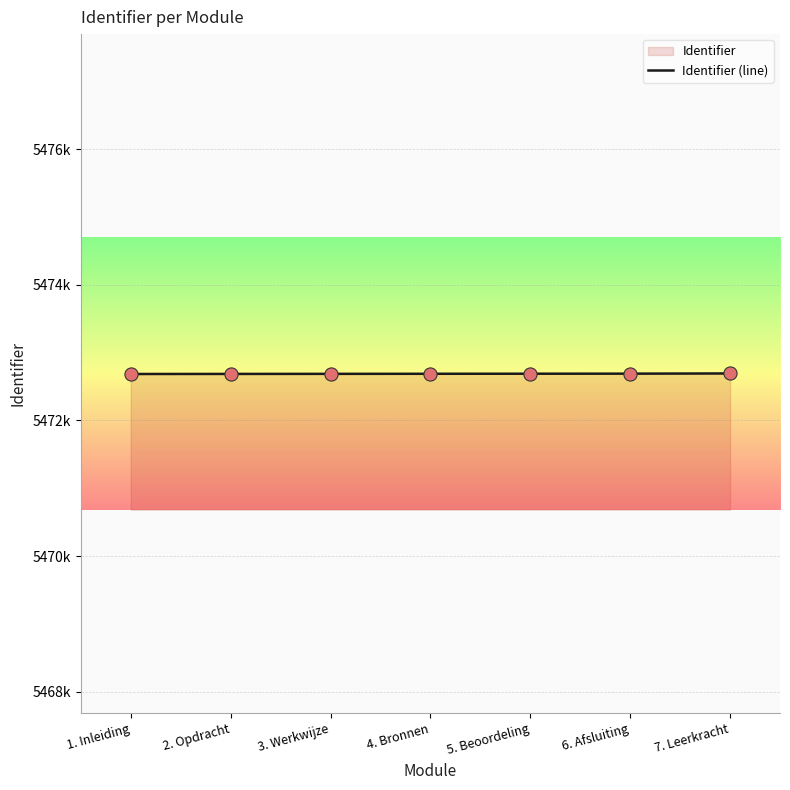

Which has a higher value, 4. Bronnen or 3. Werkwijze?

4. Bronnen